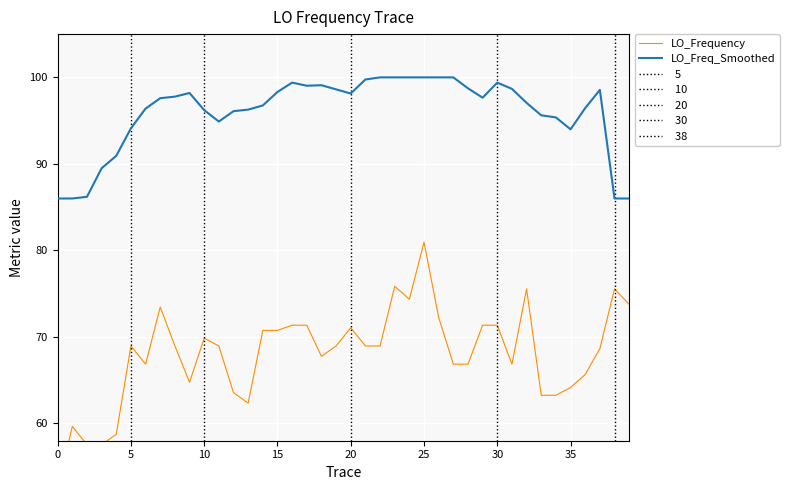

What value does the LO_Frequency series have at 9?

64.8